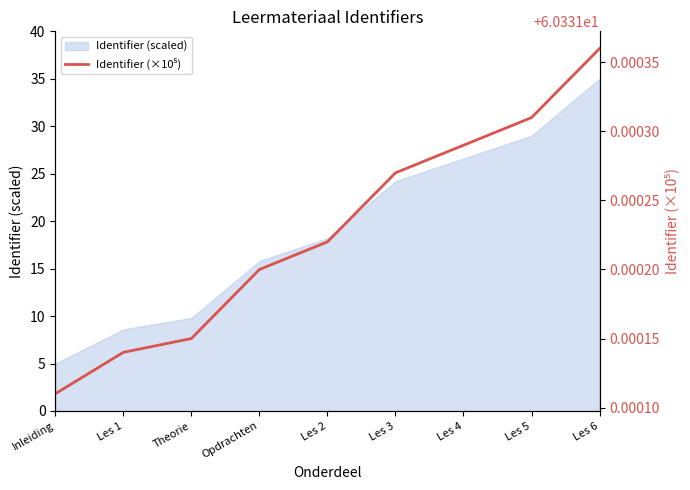

Approximately how many times larger is the value at Les 1 compared to Les 3?

1.0